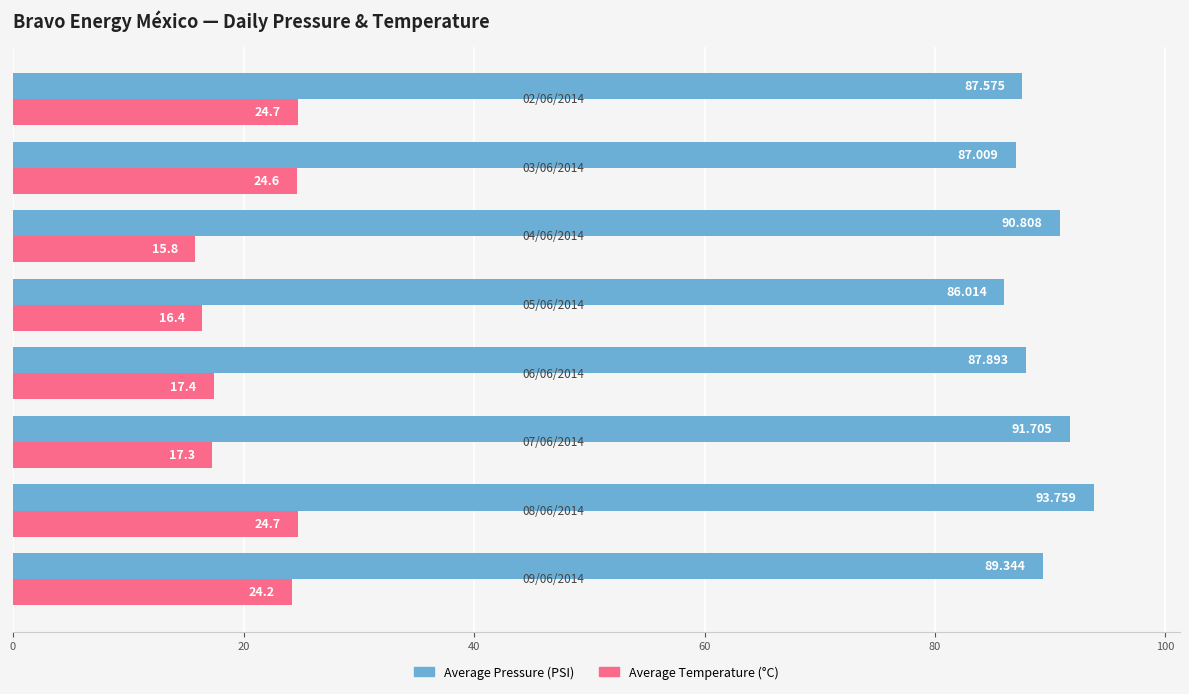

Which series has the largest range (max minus min)?

Average Temperature (°C)